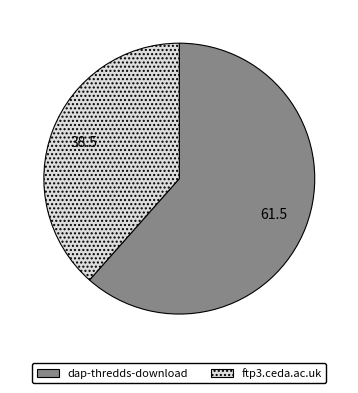

What is the ratio of the value at dap-thredds-download to the value at ftp3.ceda.ac.uk?

1.6